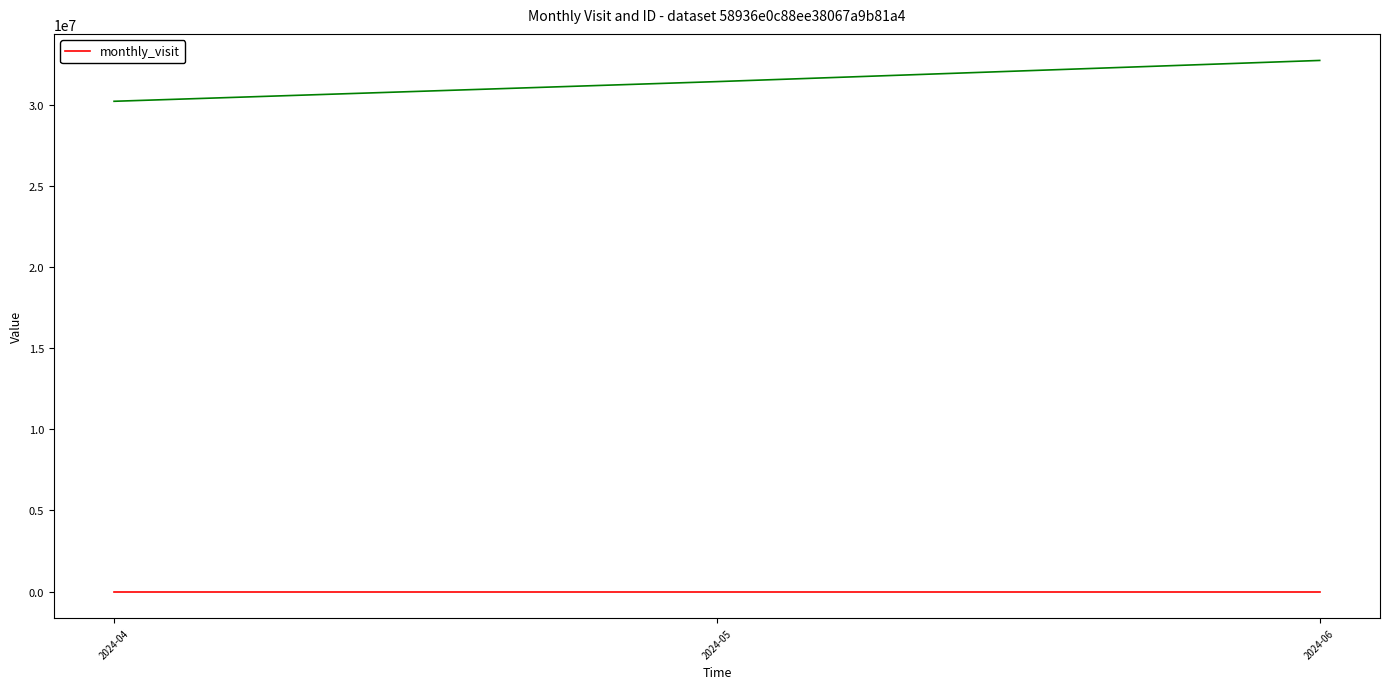

Is this an area chart (filled region under the line)?

No